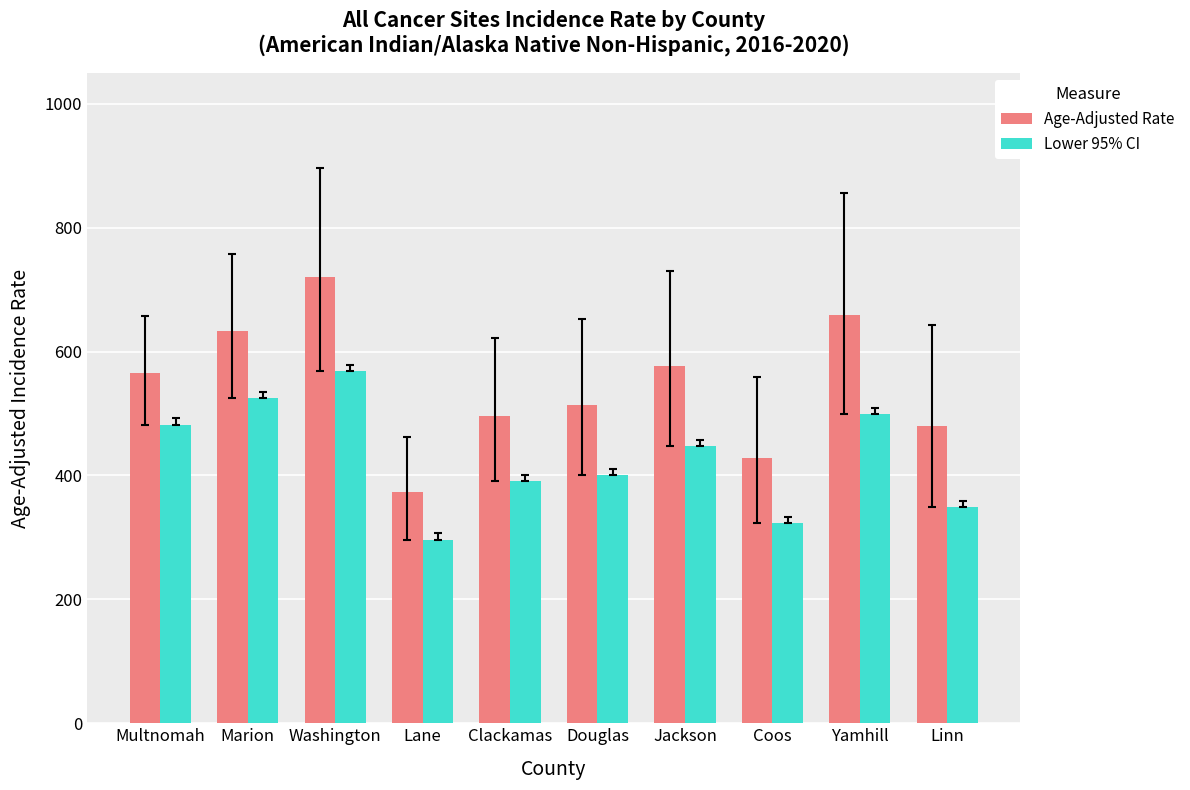

Is it true that Age-Adjusted Rate equals 573.4 at Coos?

False